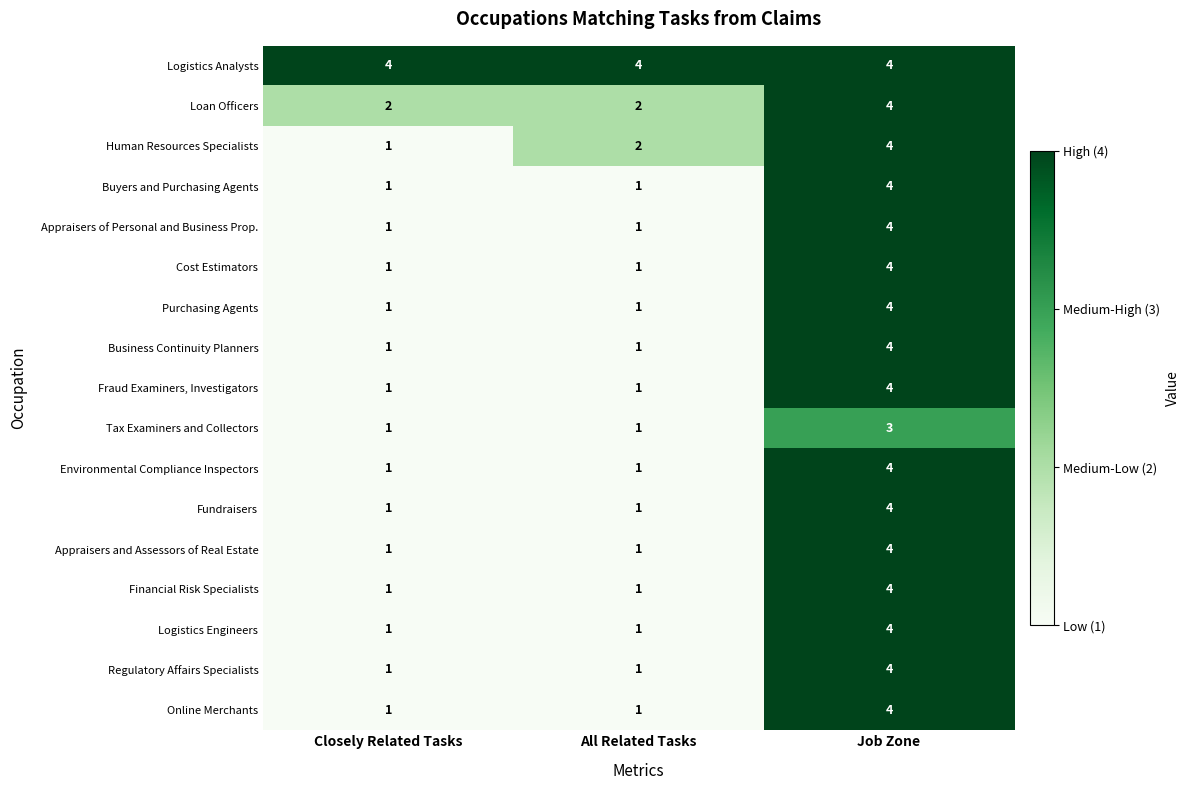

Which series has the largest total across all categories?

Logistics Analysts